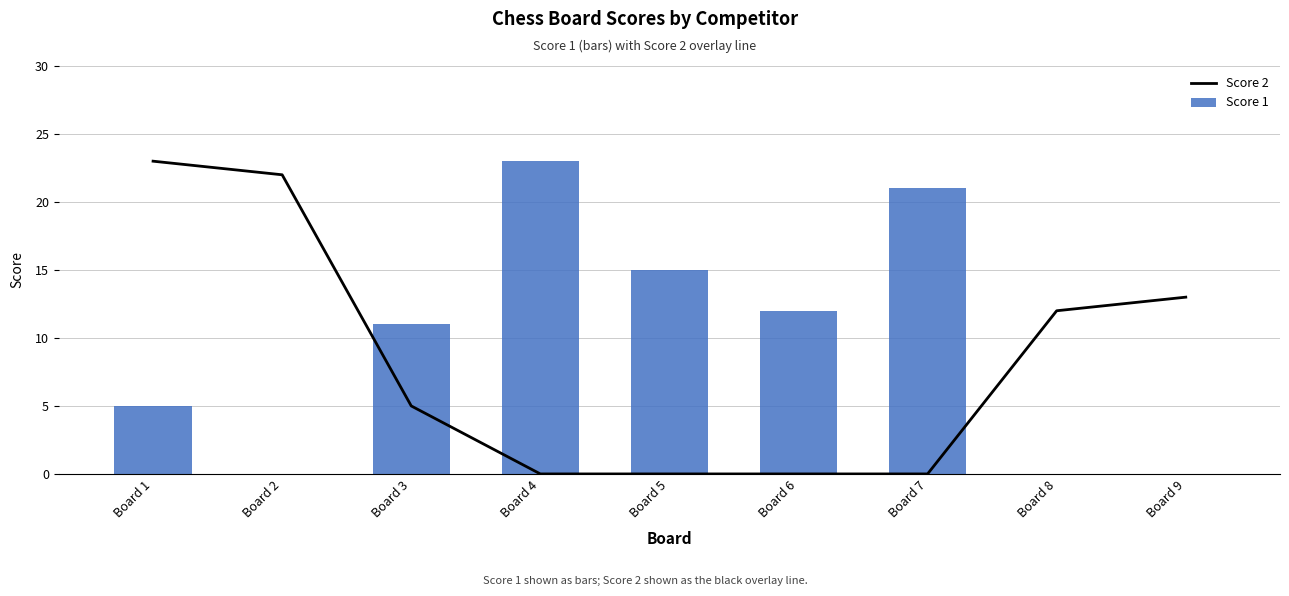

Is the value of Score 1 at Board 4 greater than the value of Score 2 at Board 9?

Yes